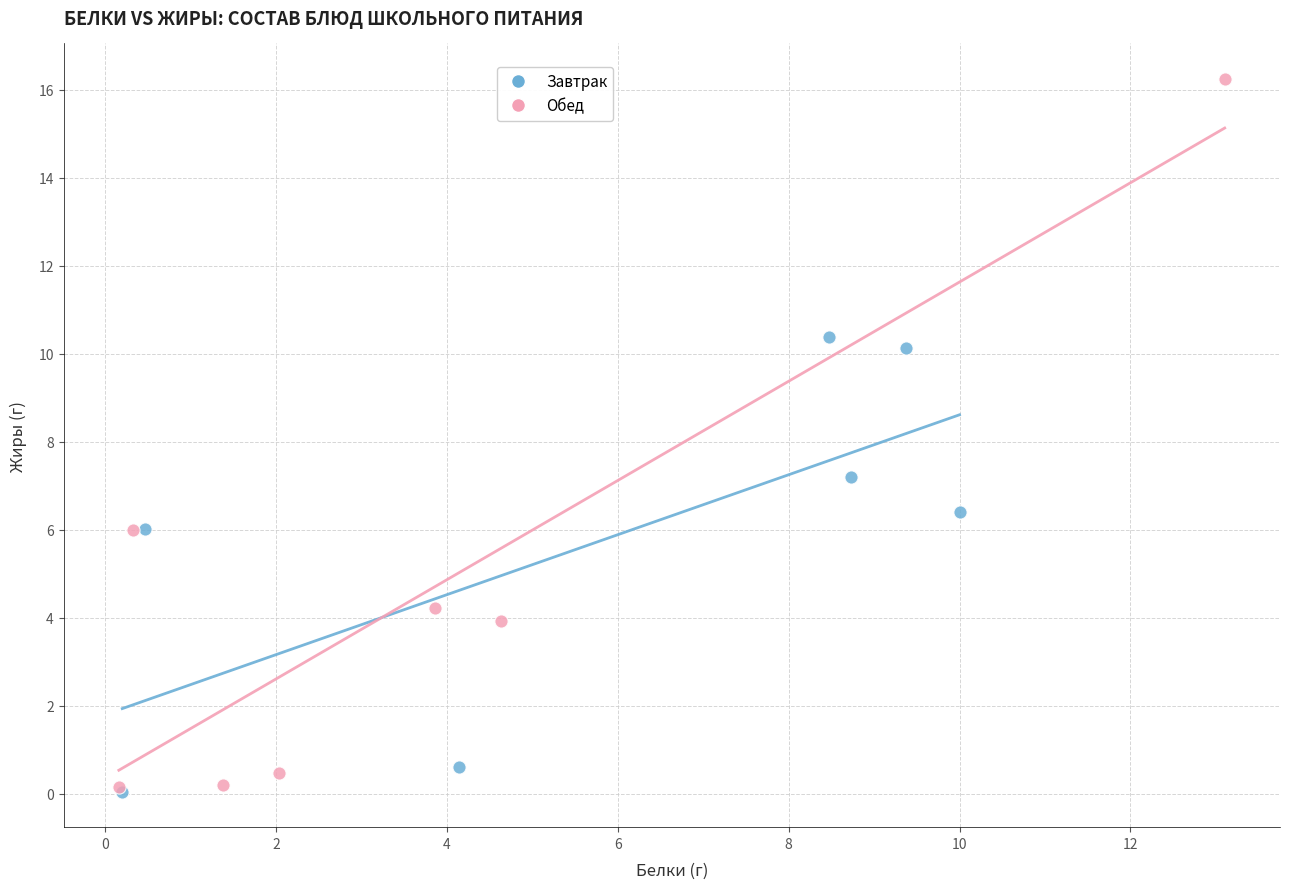

Which series contains the highest Y value?

Обед